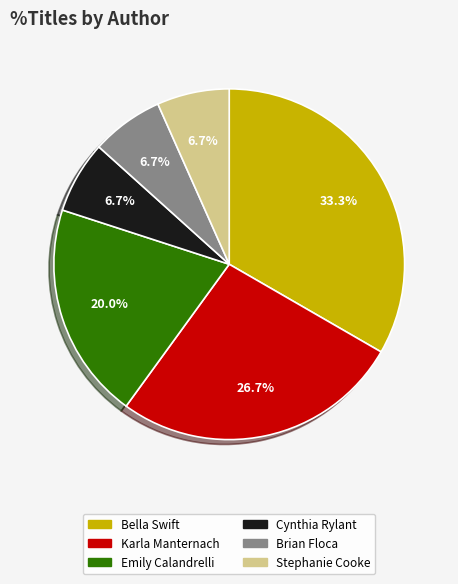

Does any single category account for the majority?

No